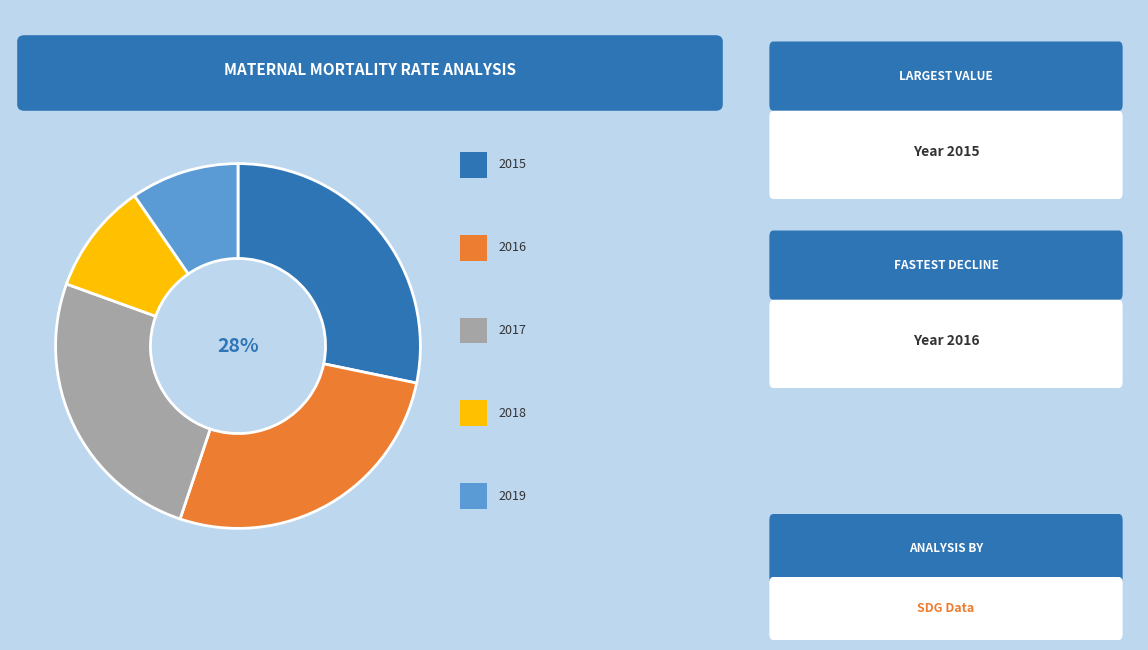

Is there a majority slice in this chart?

No